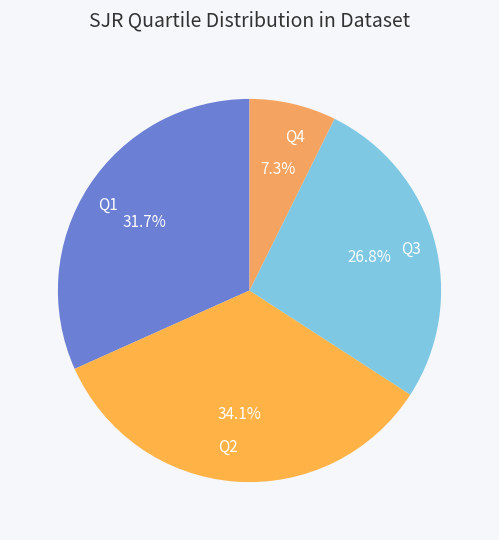

Count the number of slices in the pie.

4